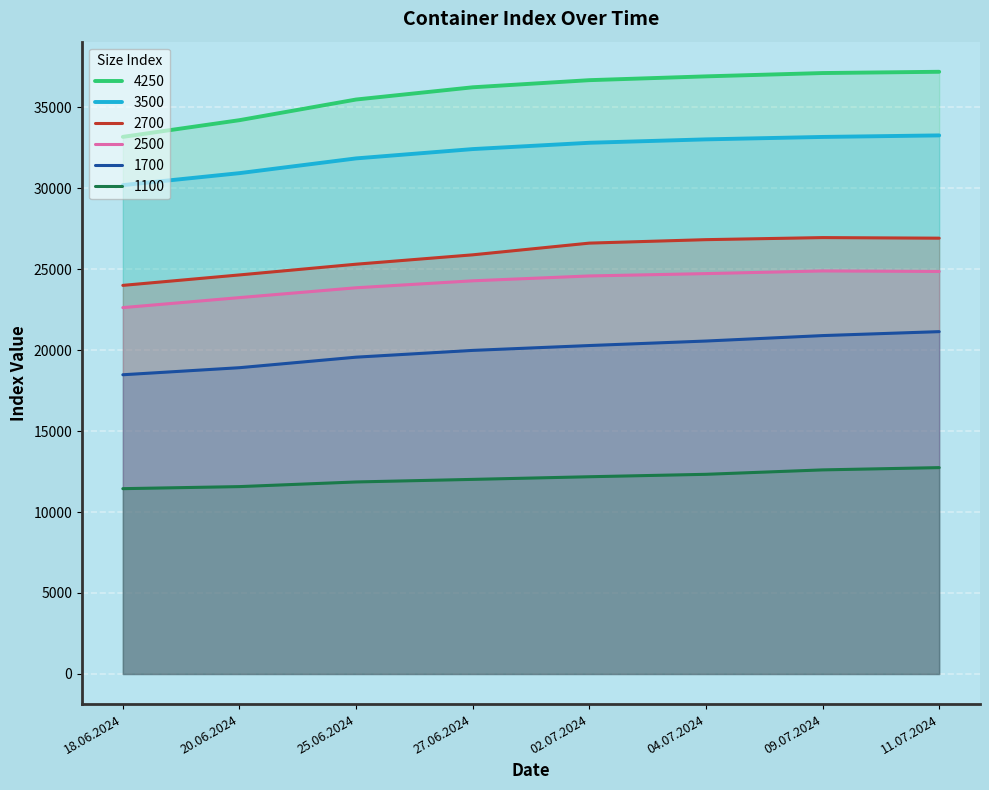

What is the label of the 2nd point from the left?

20.06.2024